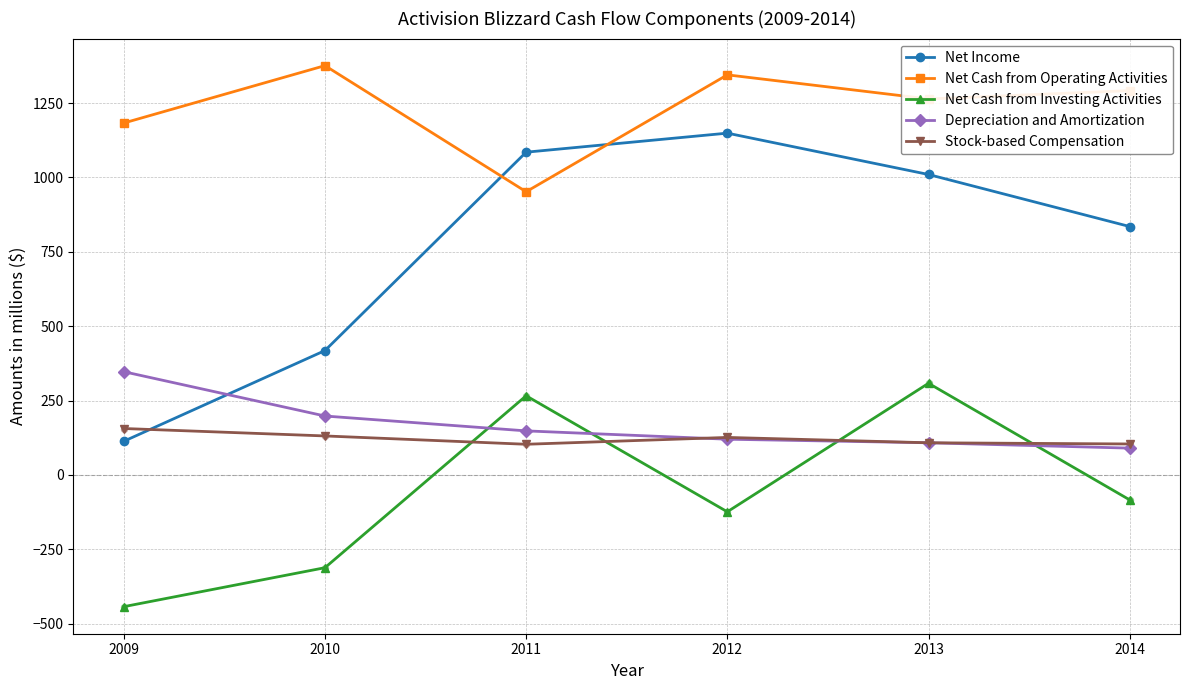

What is the total value across all series at 2013?

2798